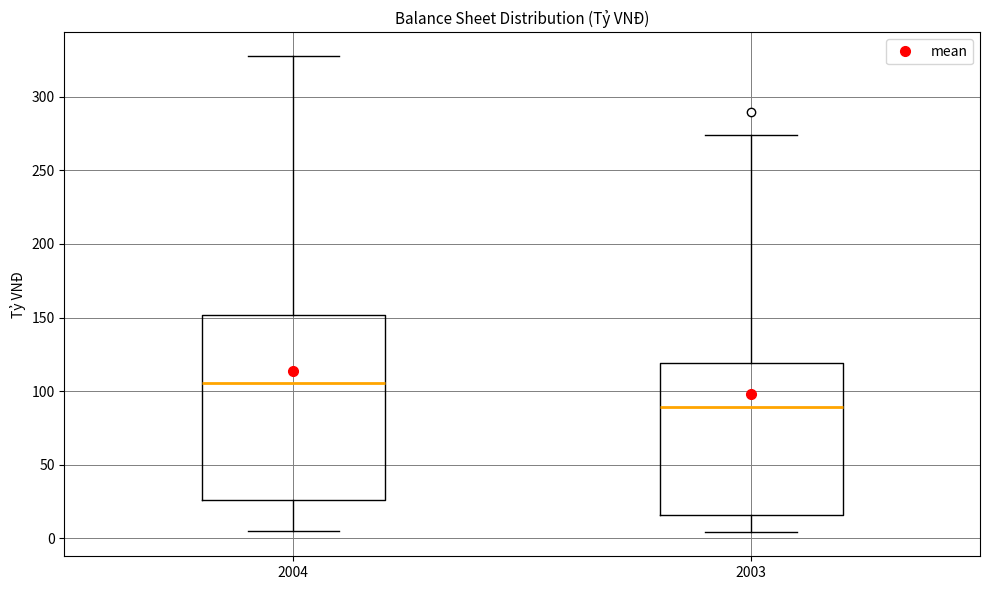

Comparing the boxes themselves (not the whiskers), which one is the tallest?

2004